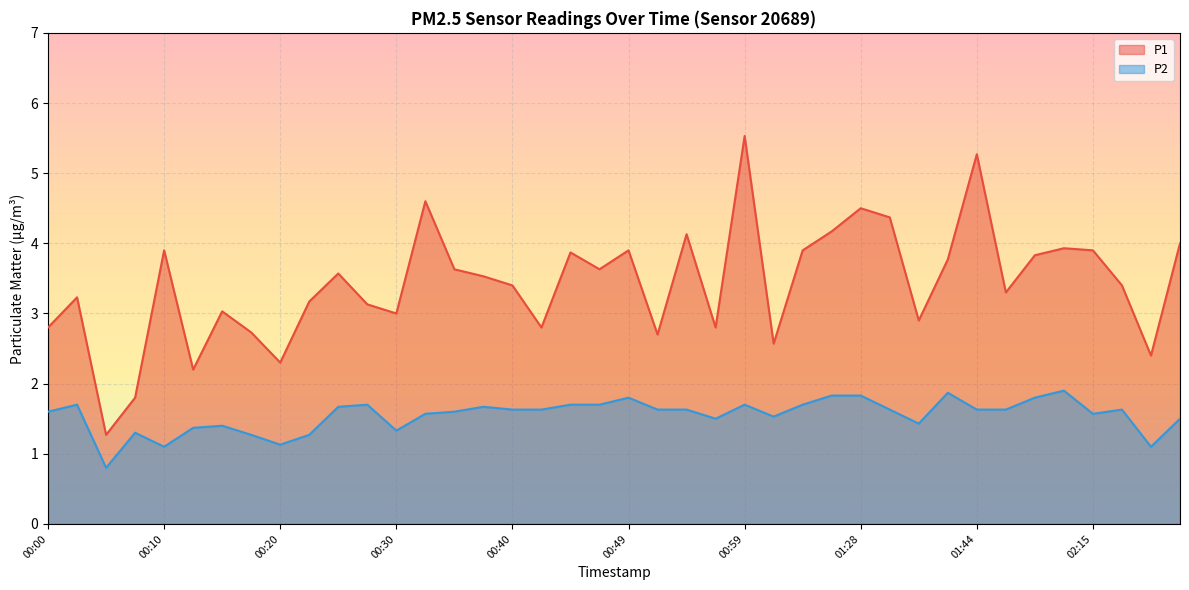

What is the difference between the P1 values at 00:32 and 00:08?

2.8